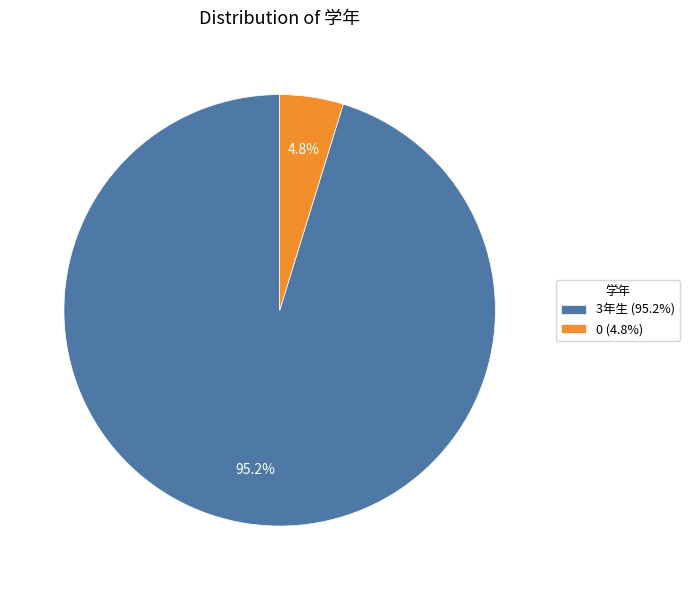

Which has a higher value, 3年生 (95.2%) or 0 (4.8%)?

3年生 (95.2%)